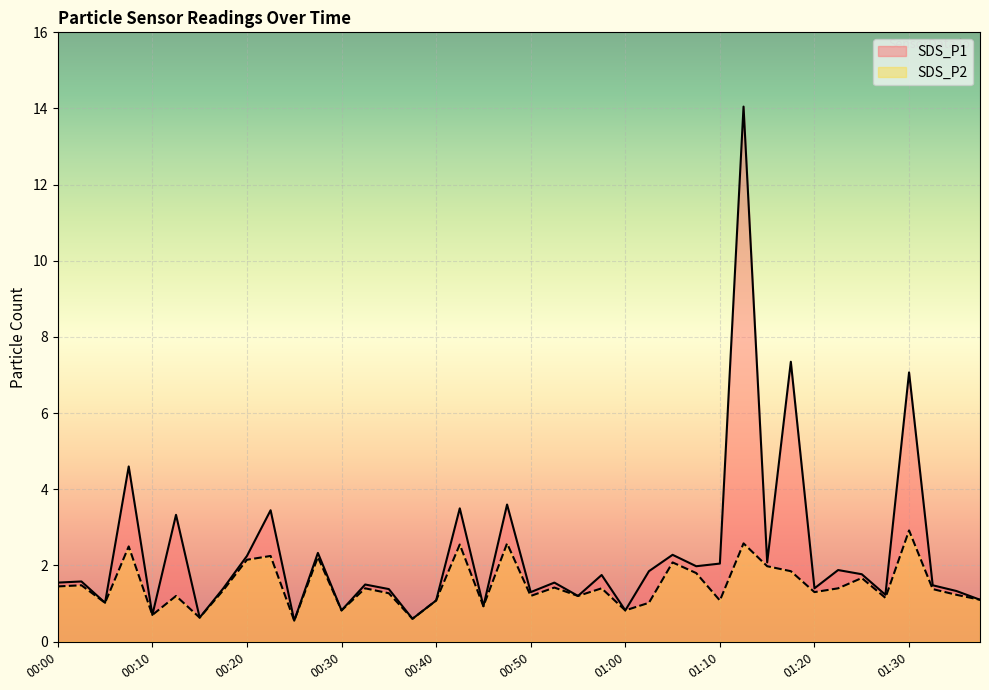

What is the average value of the SDS_P2 series?

1.5